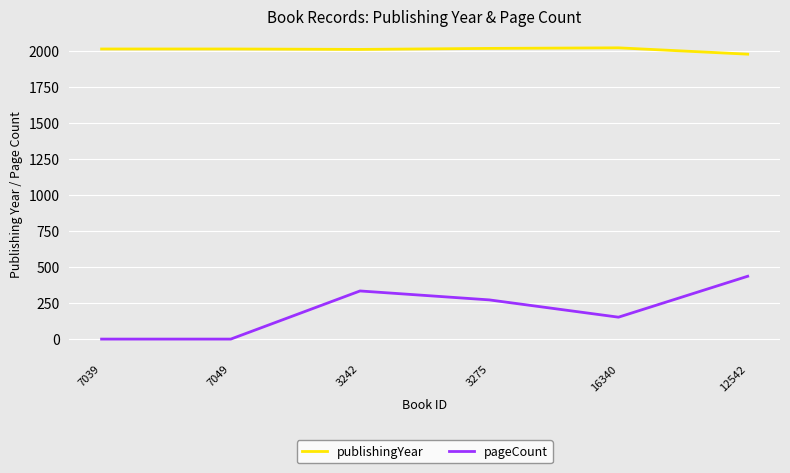

Rank the series by their maximum value, from highest to lowest.

publishingYear, pageCount